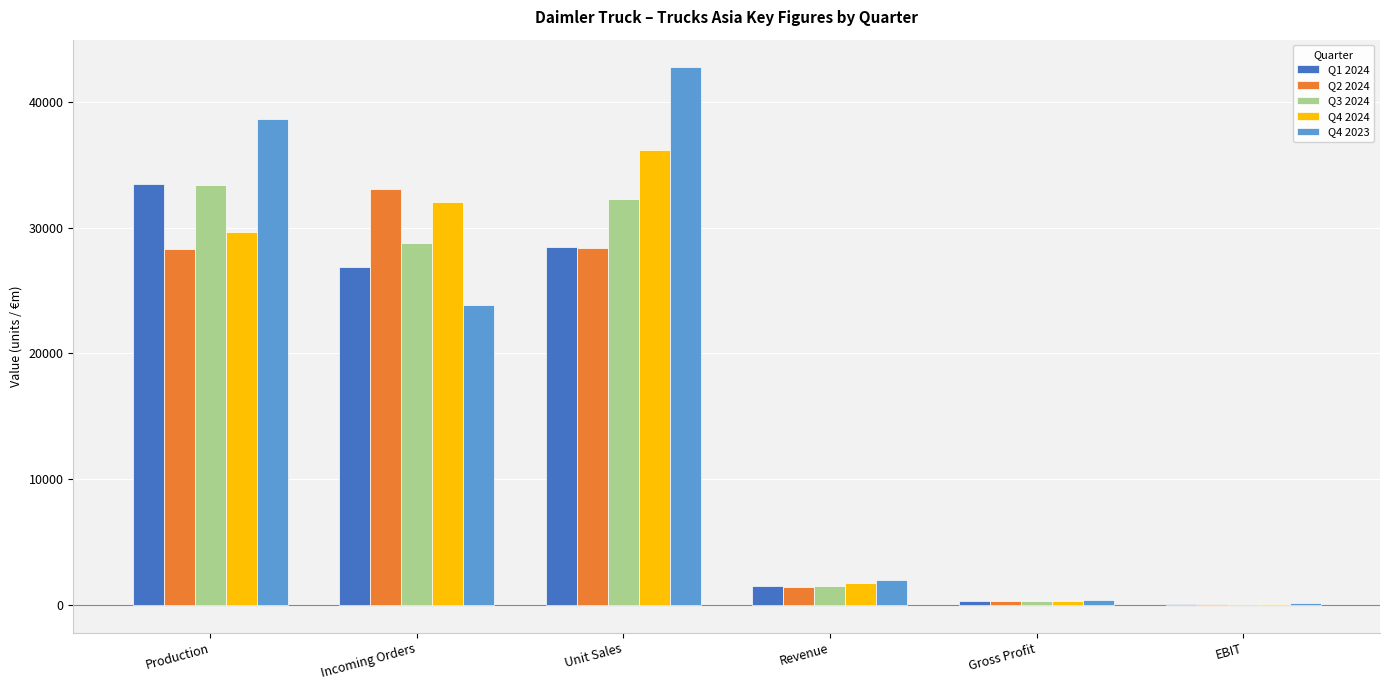

At which category is the sum across all series the highest?

Unit Sales